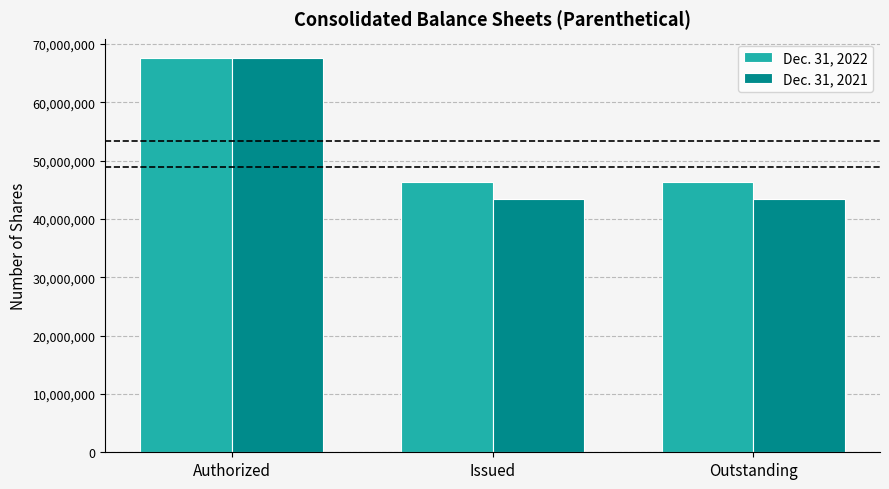

At which category is the sum across all series the highest?

Authorized